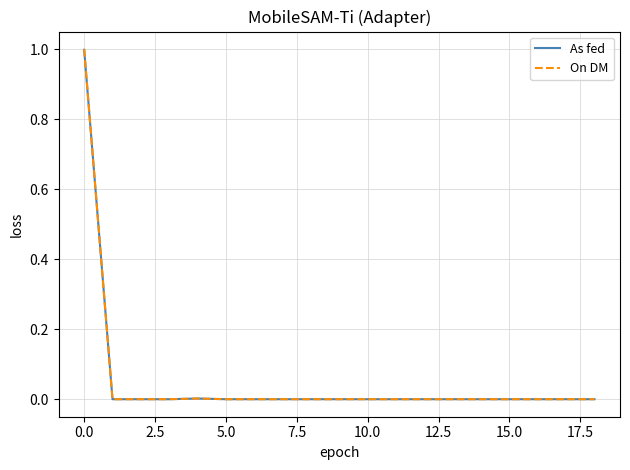

What is the maximum value for On DM?

1.0